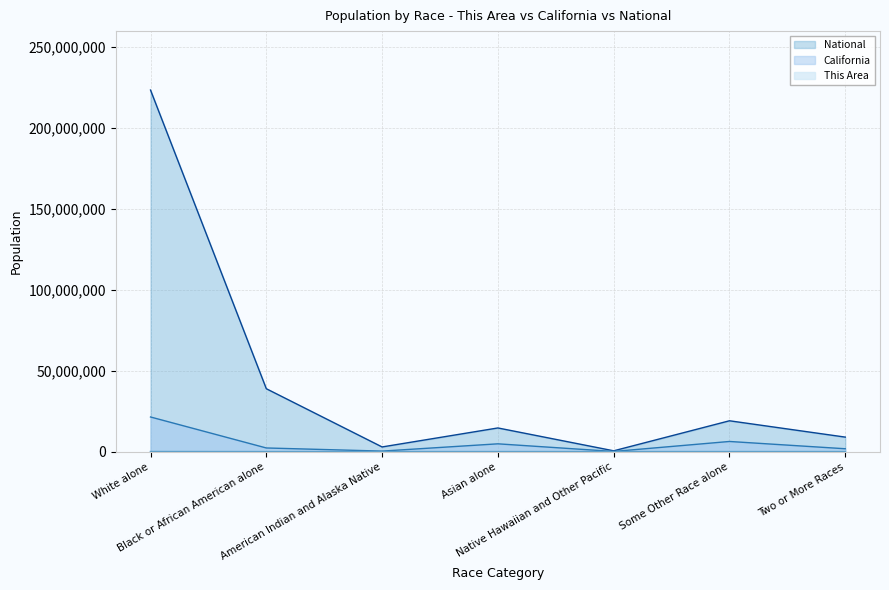

What is the sum of all This Area values?

51046